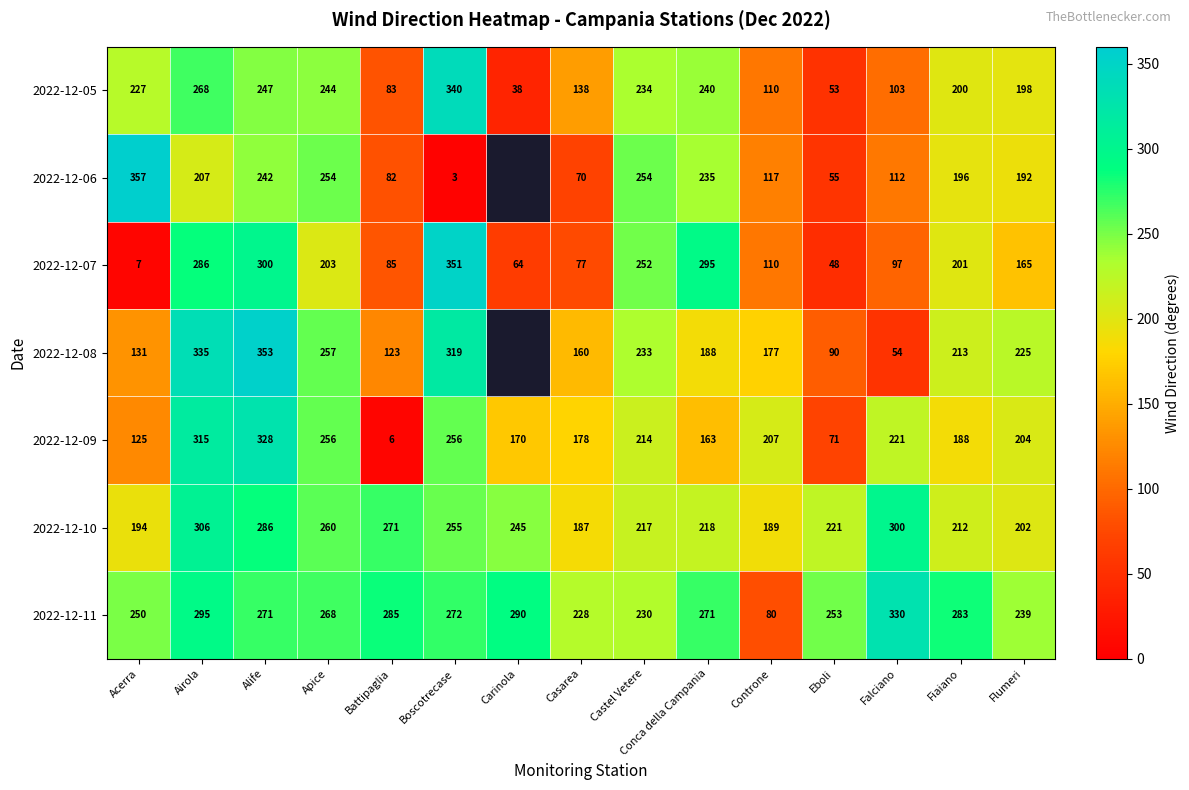

What is the approximate value of 2022-12-11 at Fiaiano, to the nearest 5?

285